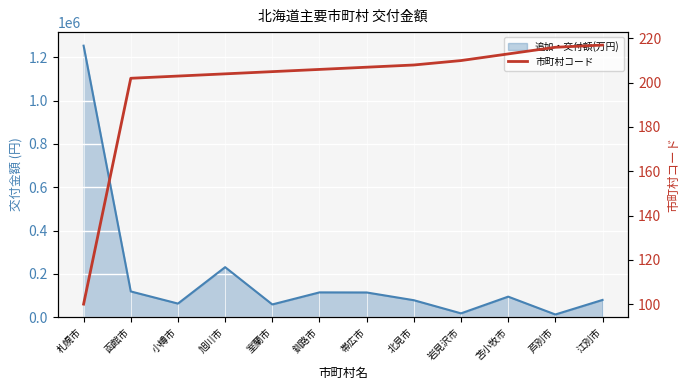

What is the greatest value displayed?

217